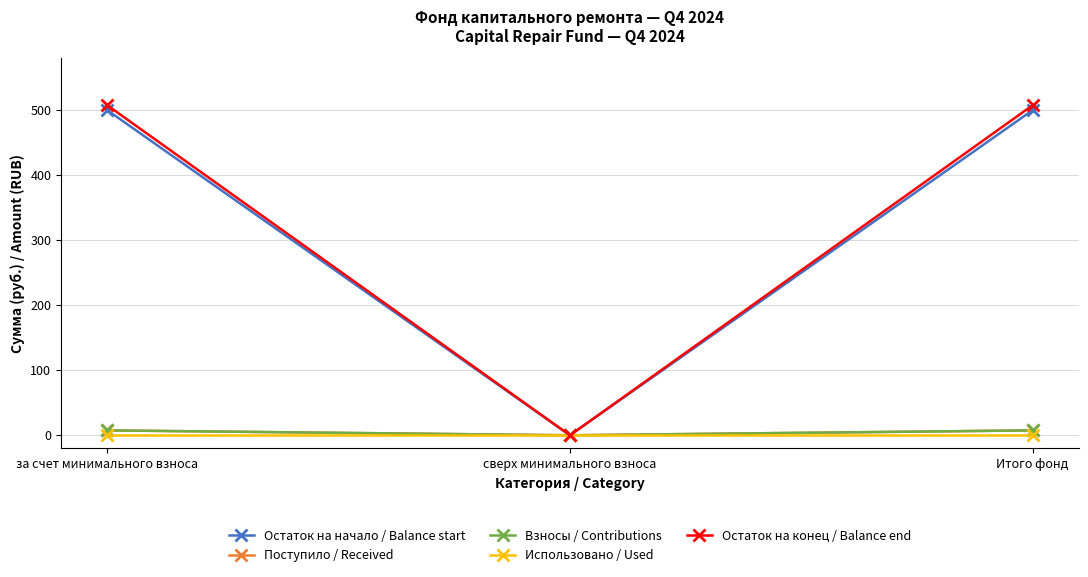

What is the highest value of the Остаток на начало / Balance start series?

500.0